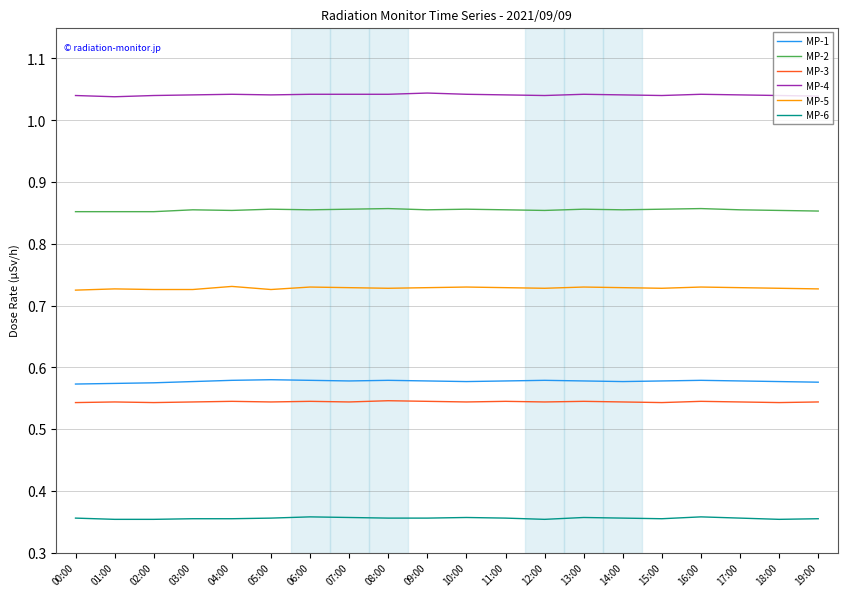

Is it true that MP-6 equals 0.5 at 00:00?

False